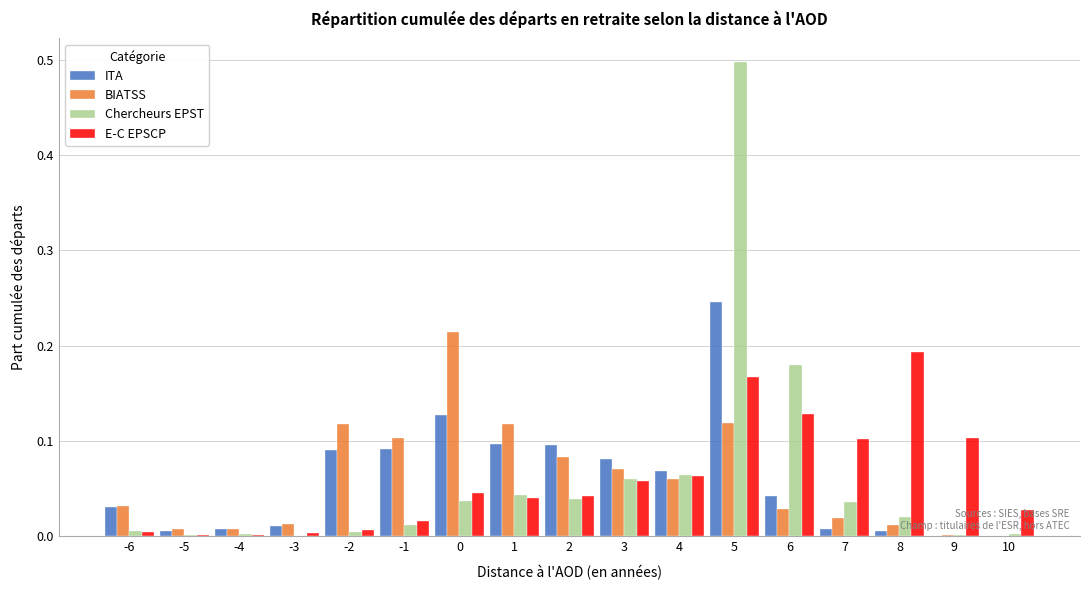

What is the greatest value displayed?

0.5